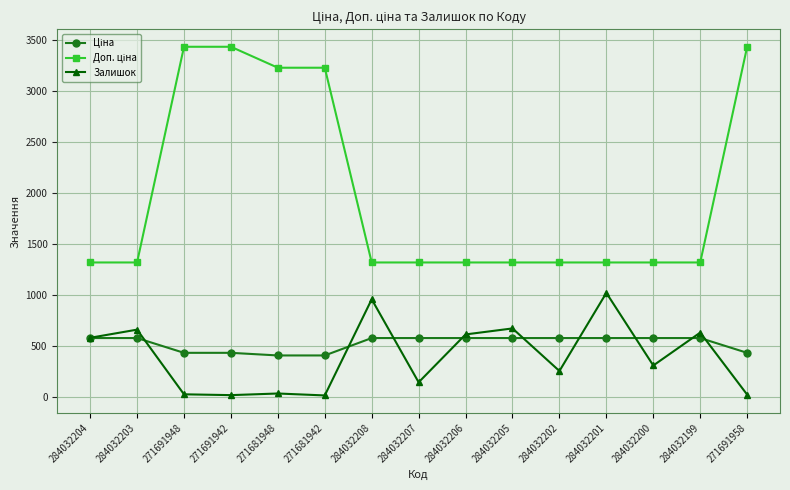

At how many categories does at least one series exceed 3352?

3